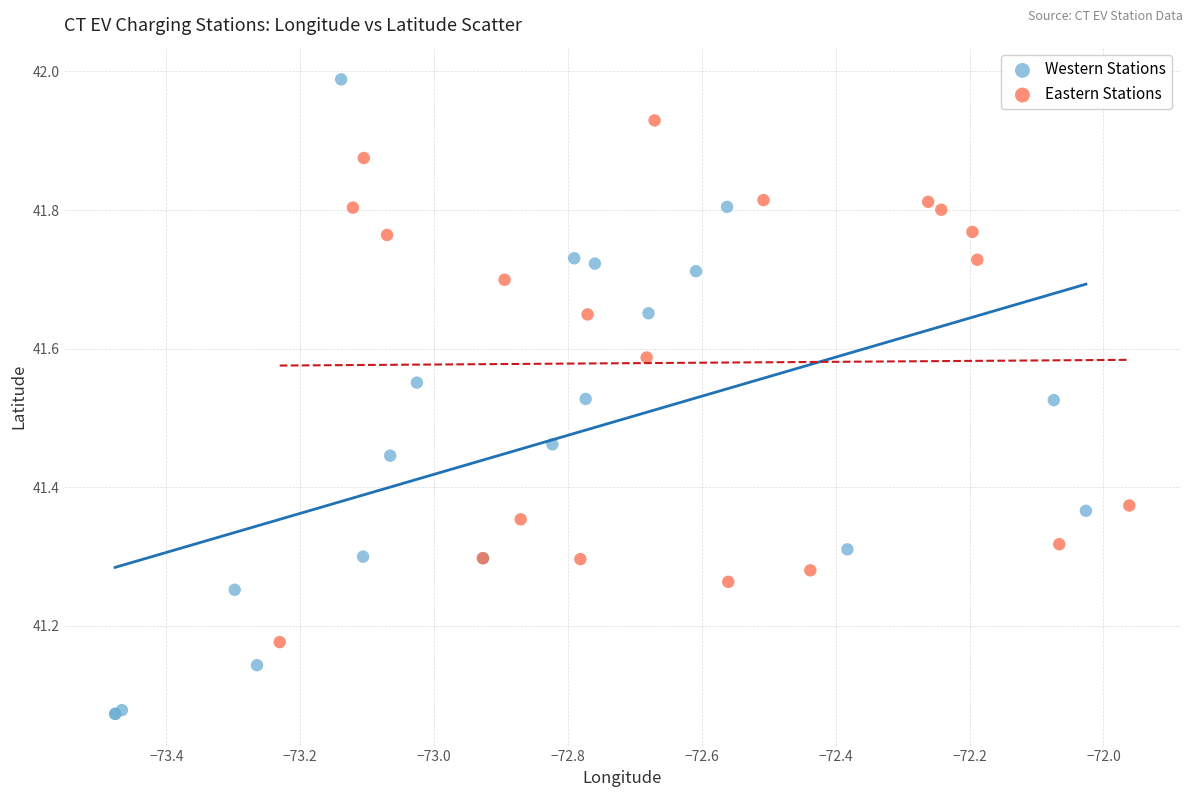

Which series reaches the minimum Y coordinate?

Western Stations